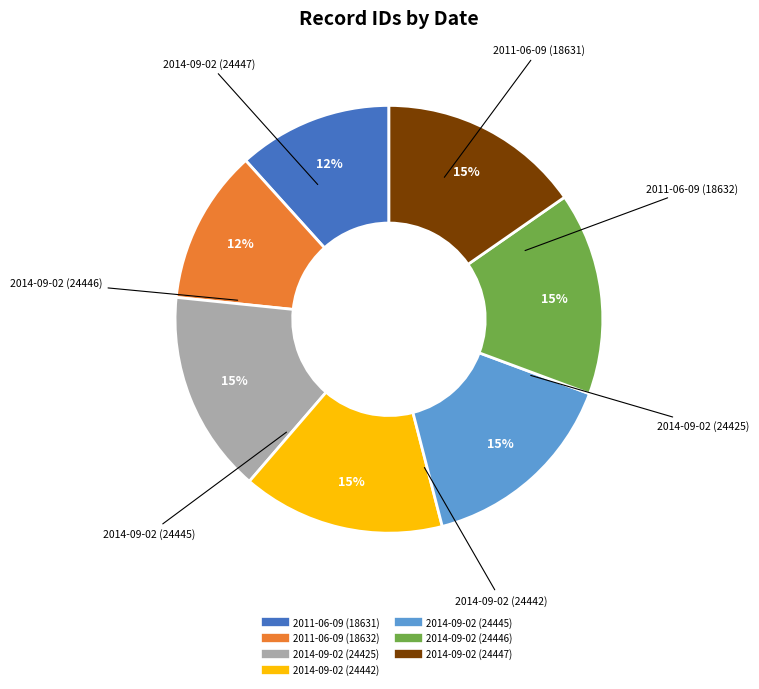

Is the sum of 2014-09-02 (24442) and 2014-09-02 (24445) greater than half?

No